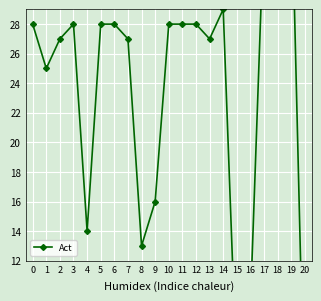

What is the greatest value displayed?

38